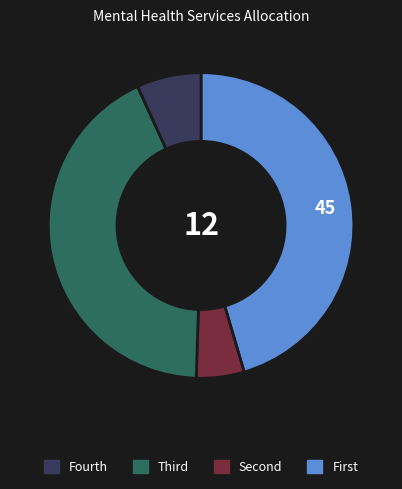

Is there any slice that represents more than half of the pie?

No